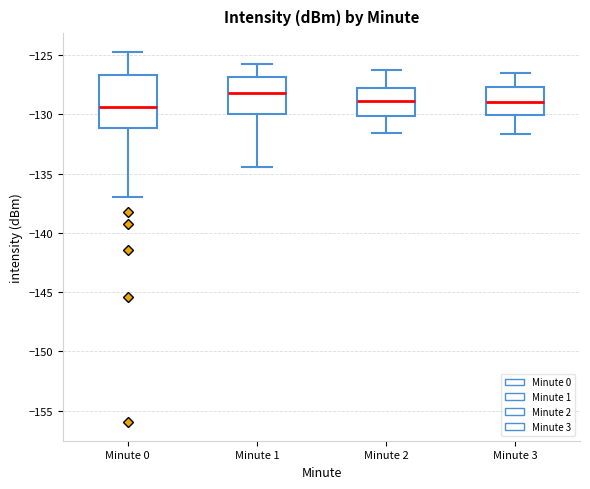

Reading left to right, read every box against the y-axis: the position of its median line, the range the box covers, and the ends of its whiskers. The values are not printed on the chart, so give them approximately, as read against the axis.

Minute 0: median -129.5, box -131.0 to -126.5, whiskers -137.0 to -124.5
Minute 1: median -128.0, box -130.0 to -127.0, whiskers -134.5 to -126.0
Minute 2: median -129.0, box -130.0 to -128.0, whiskers -131.5 to -126.5
Minute 3: median -129.0, box -130.0 to -127.5, whiskers -131.5 to -126.5